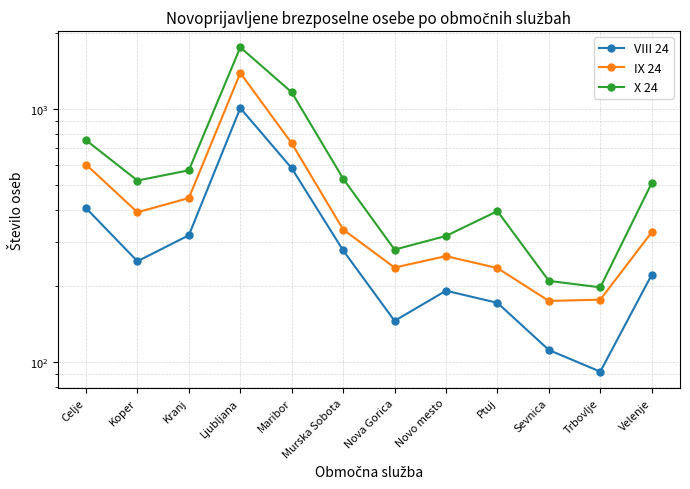

Count the number of data series in this chart.

3